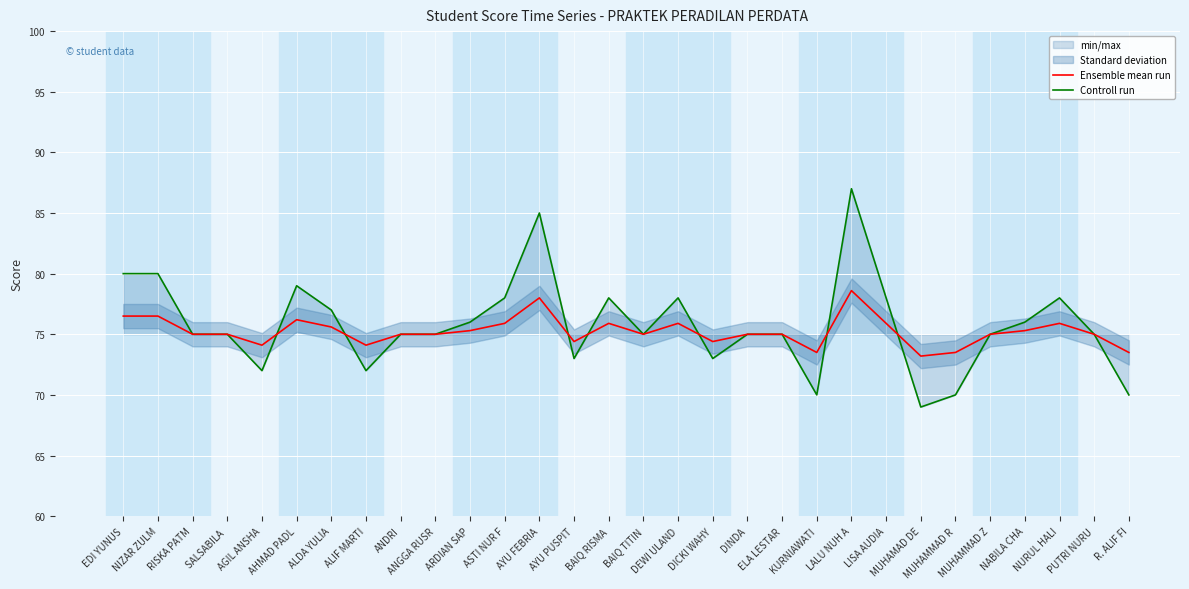

At which category does Controll run reach its first local valley?

AGIL ANSHA